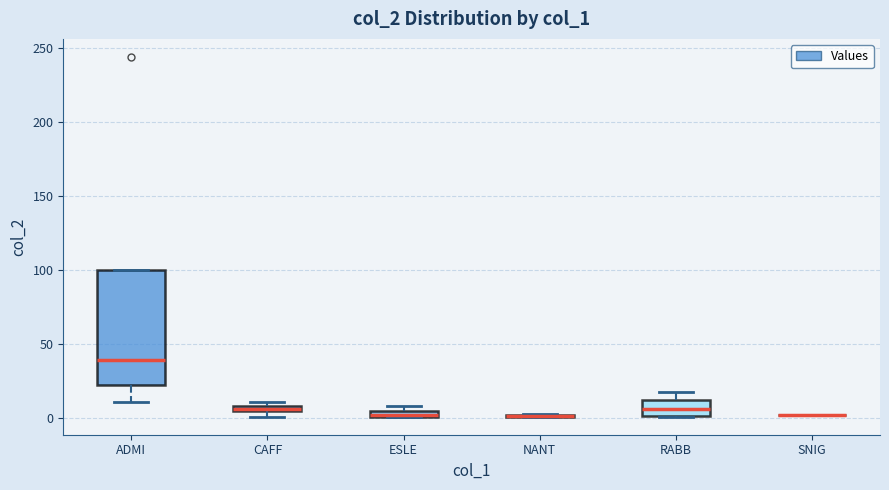

Comparing the boxes themselves (not the whiskers), which one is the tallest?

ADMI